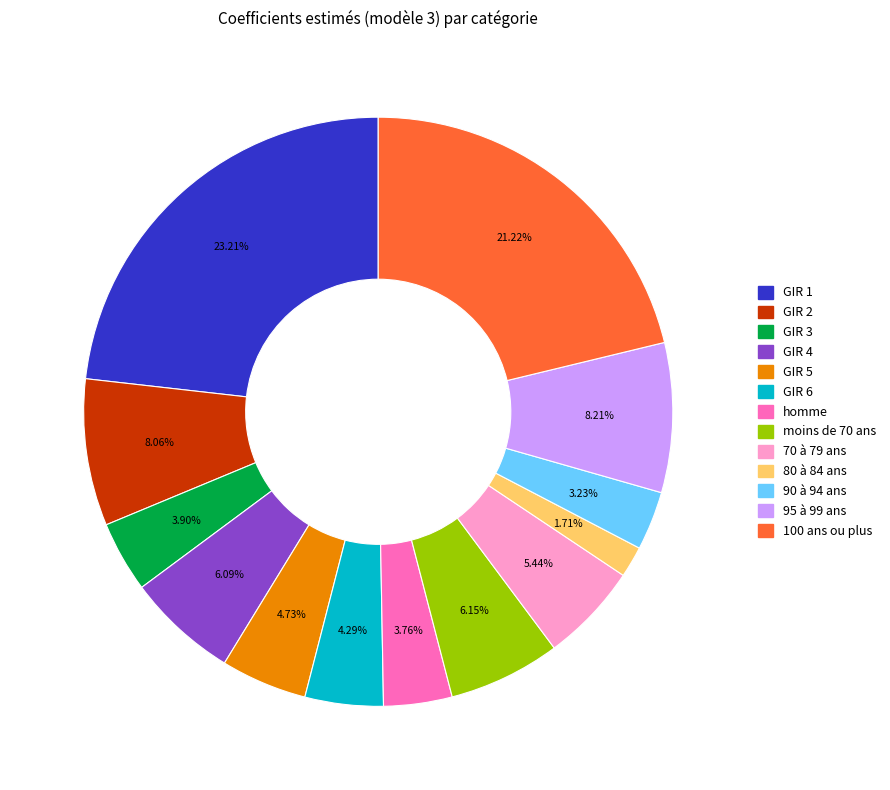

True or false: moins de 70 ans accounts for 6% of the total.

True